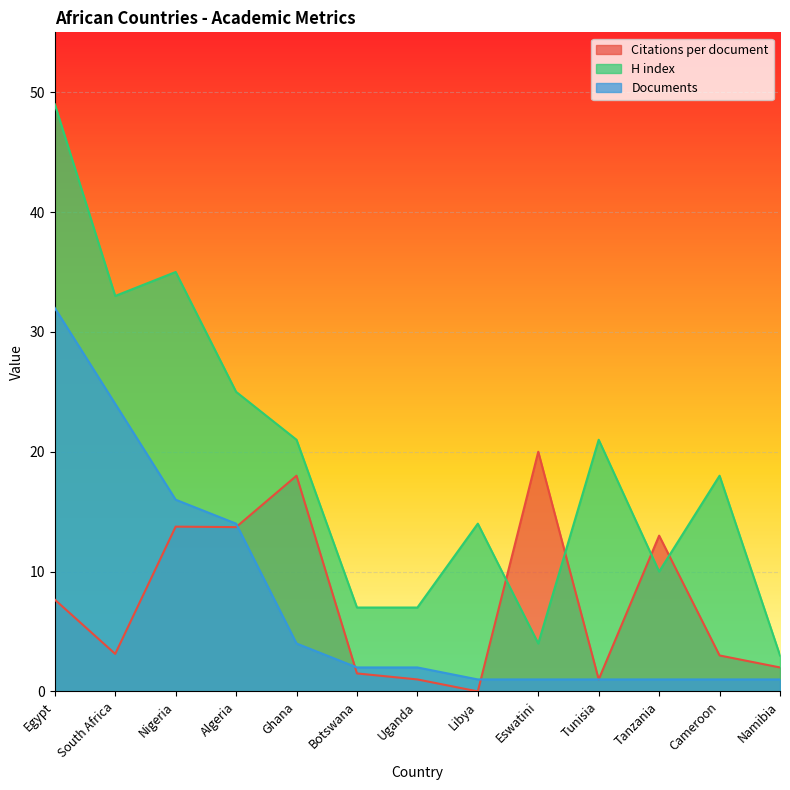

Between Uganda and Eswatini, which is larger?

Eswatini